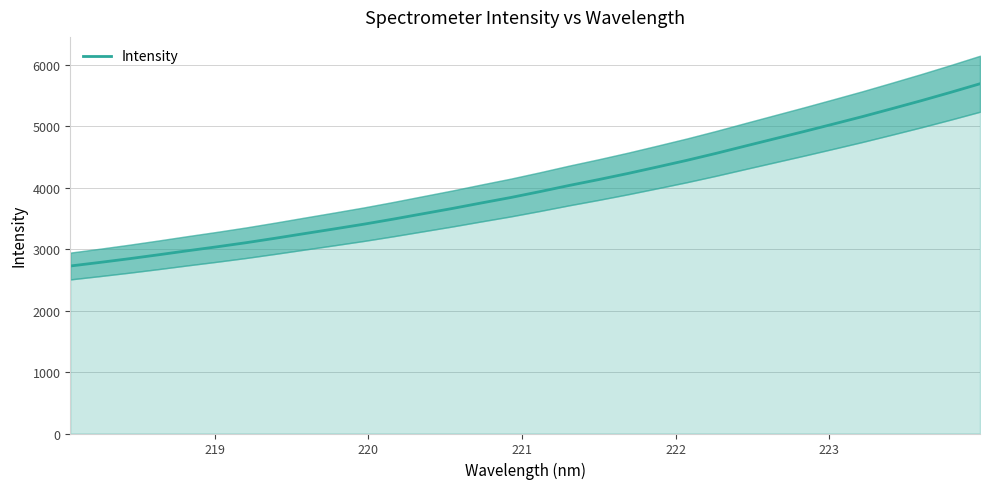

What is the value of the 1st point from the left?

2727.3